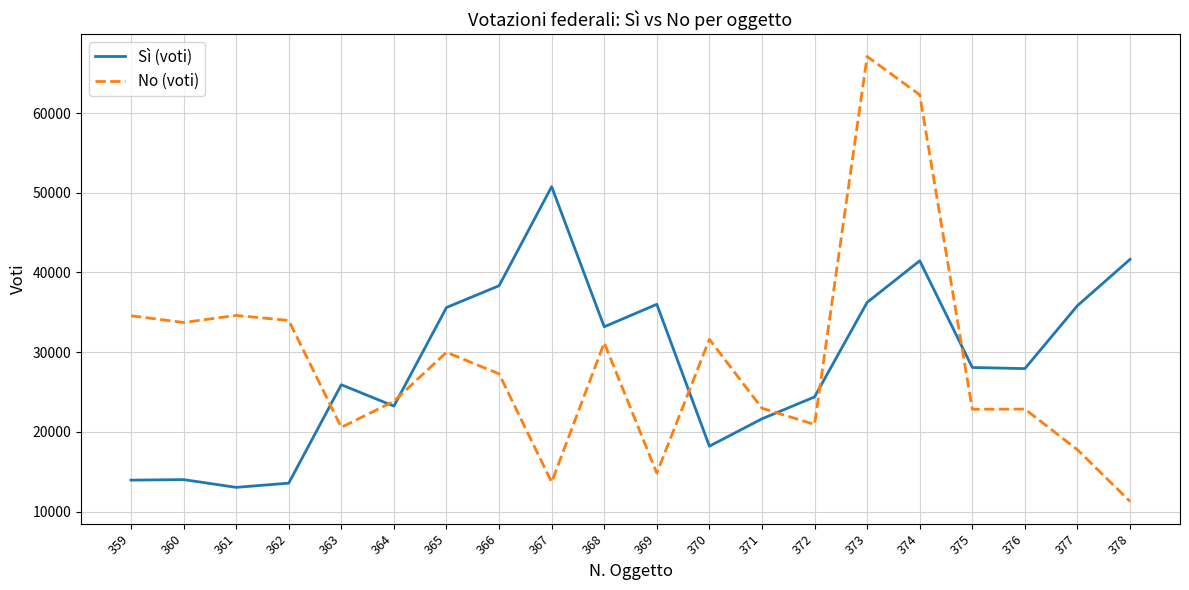

How many times do No (voti) and Sì (voti) cross each other?

7